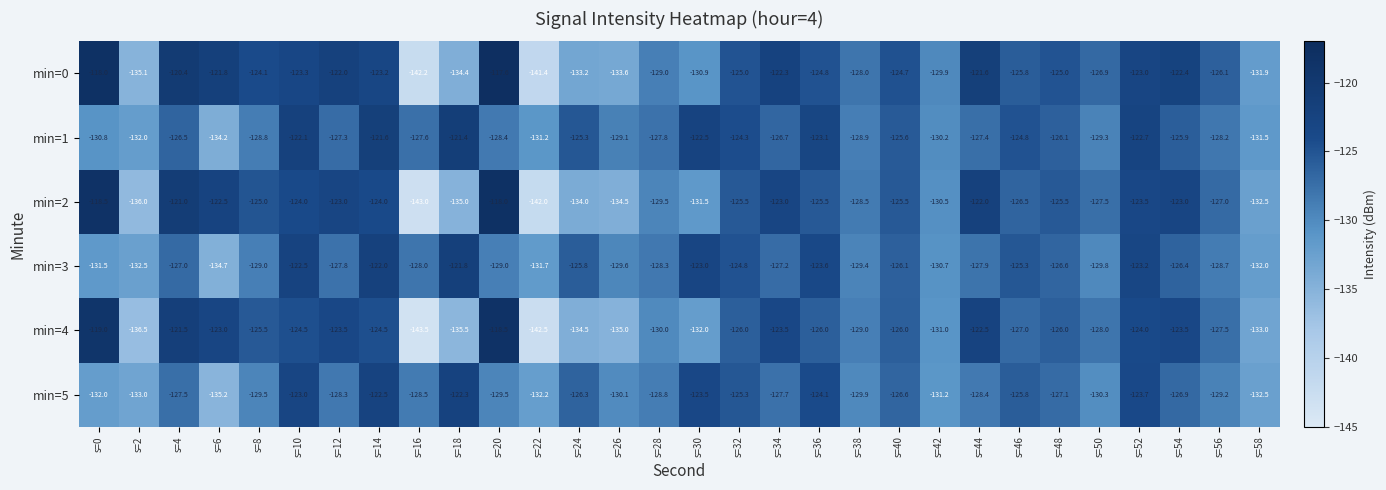

True or false: min=5 has a value of -128.5 at s=16.

True